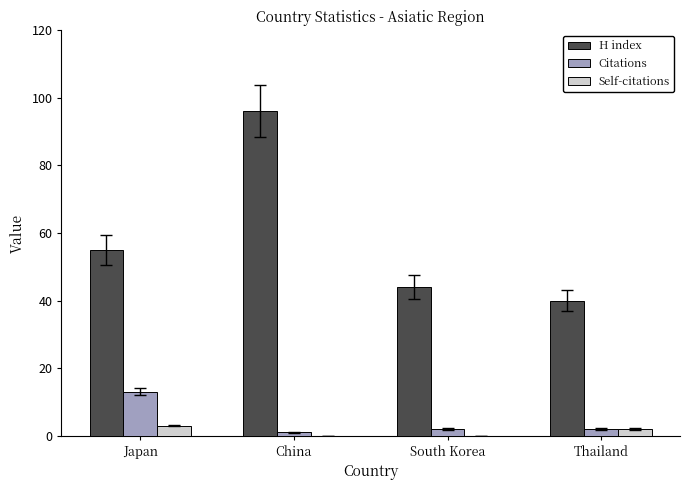

What is the difference between the H index values at Japan and Thailand?

15